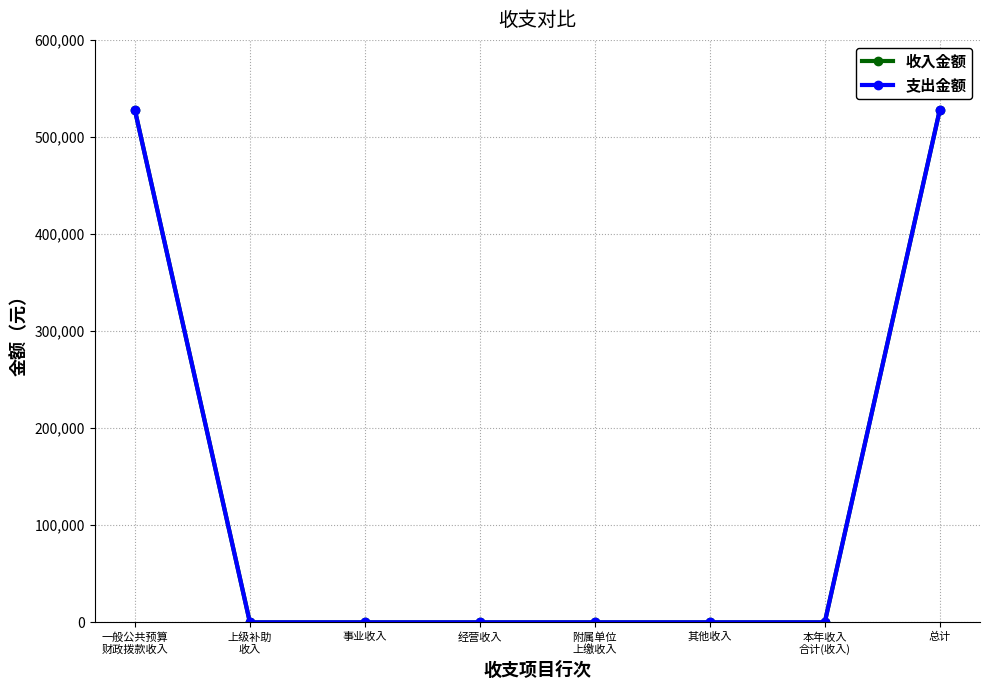

Reading left to right, list all the values displayed in this chart.

收入金额: 一般公共预算
财政拨款收入=527689.5	上级补助
收入=0.0	事业收入=0.0	经营收入=0.0	附属单位
上缴收入=0.0	其他收入=0.0	本年收入
合计(收入)=0.0	总计=527689.5
支出金额: 一般公共预算
财政拨款收入=527689.5	上级补助
收入=0.0	事业收入=0.0	经营收入=0.0	附属单位
上缴收入=0.0	其他收入=0.0	本年收入
合计(收入)=0.0	总计=527689.5